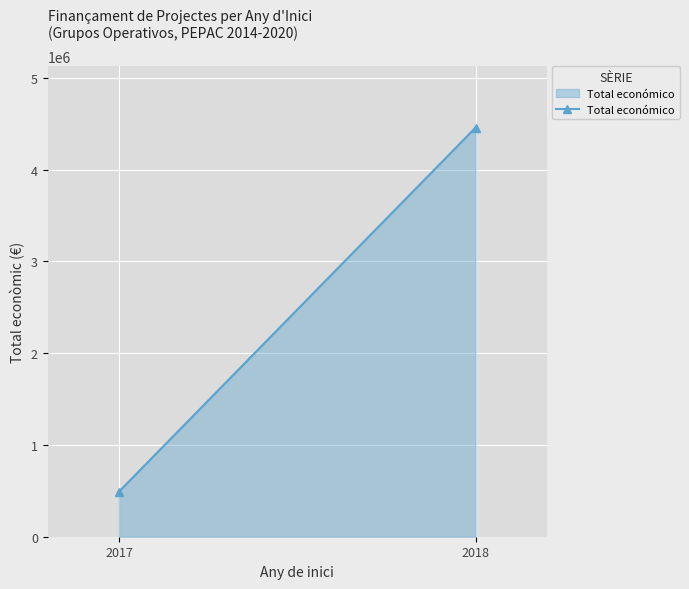

How many data points are less than 4459997?

1